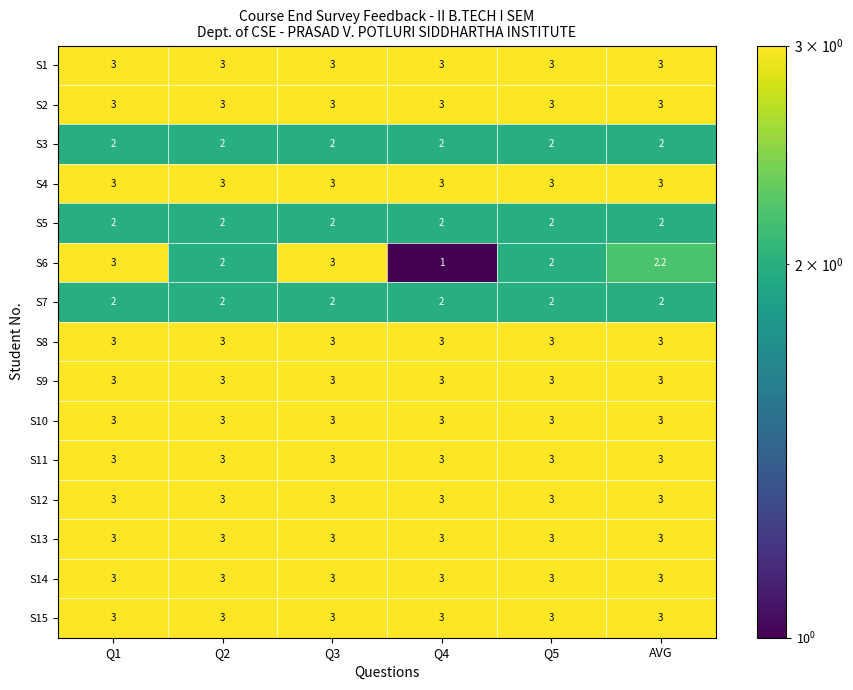

The value of S12 at Q4 is 3.0. True or false?

True